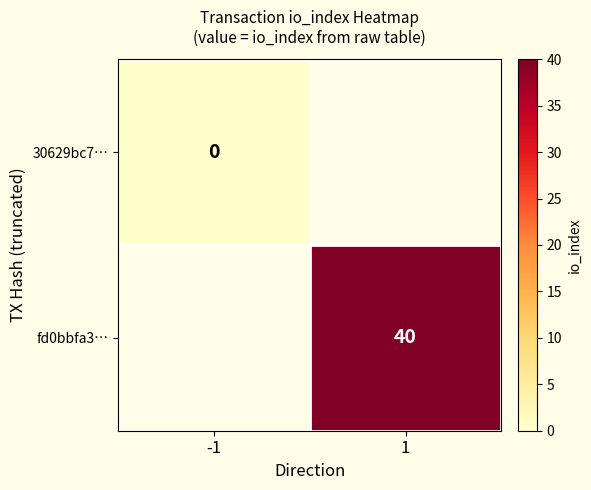

Which label corresponds to the largest value in the chart?

1